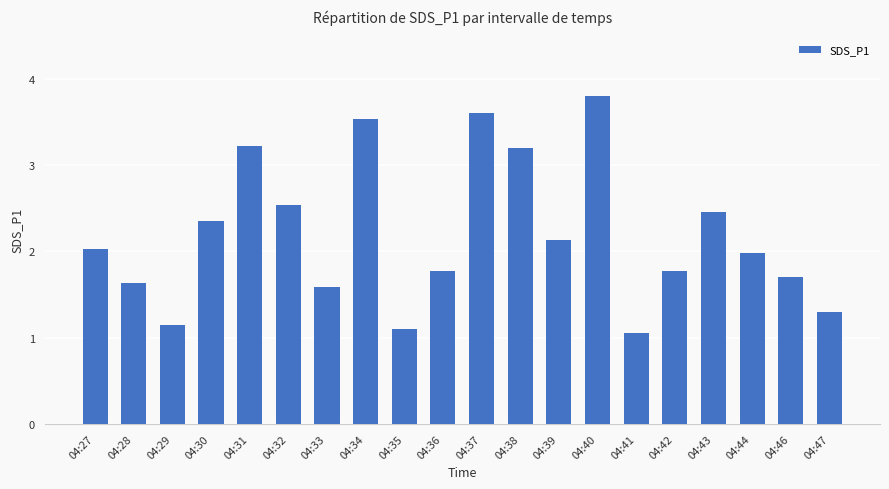

What is the sum of the values at 04:37 and 04:29?

4.8